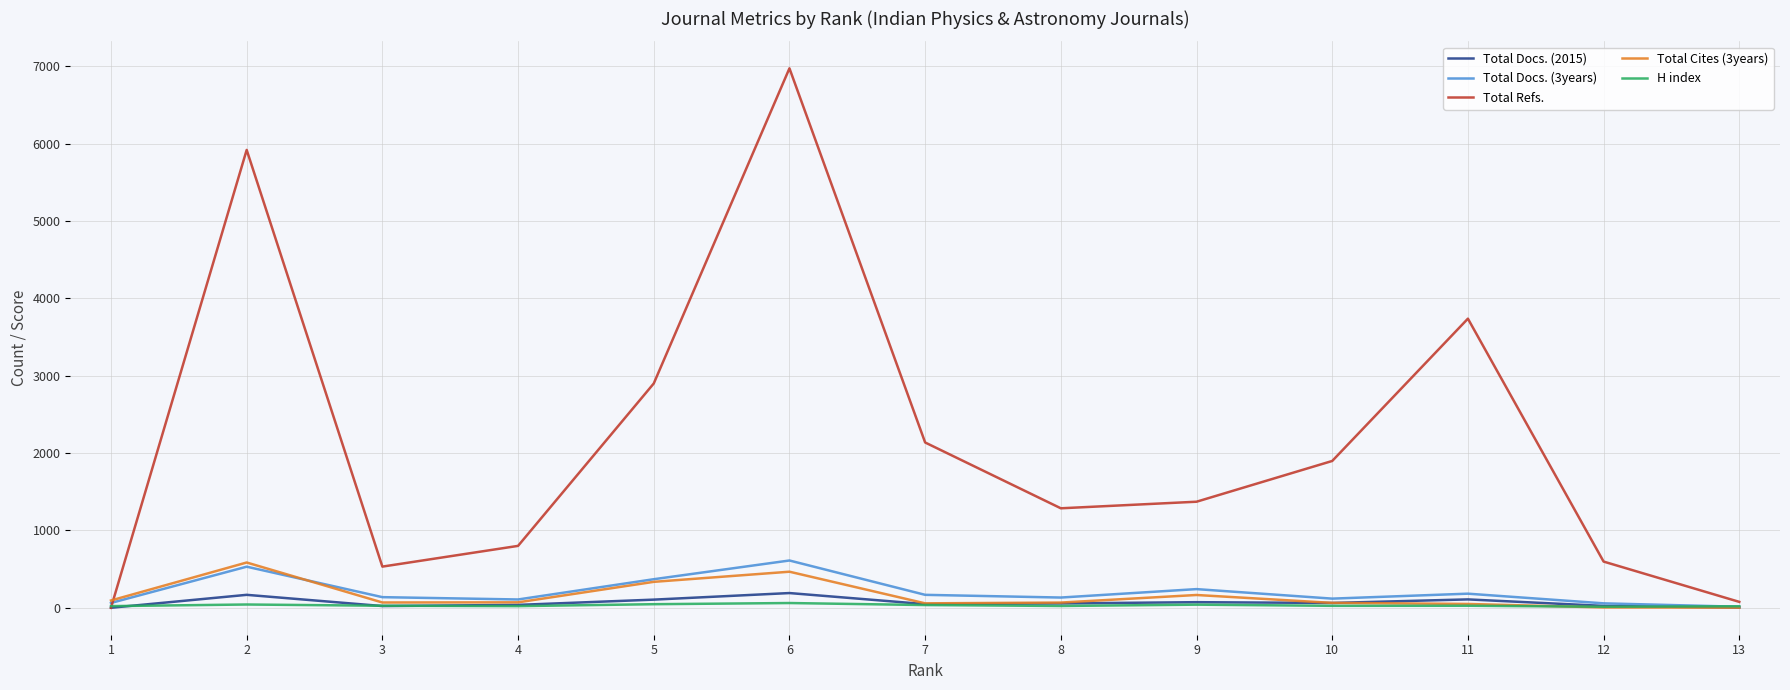

Which series has the largest range (max minus min)?

Total Refs.